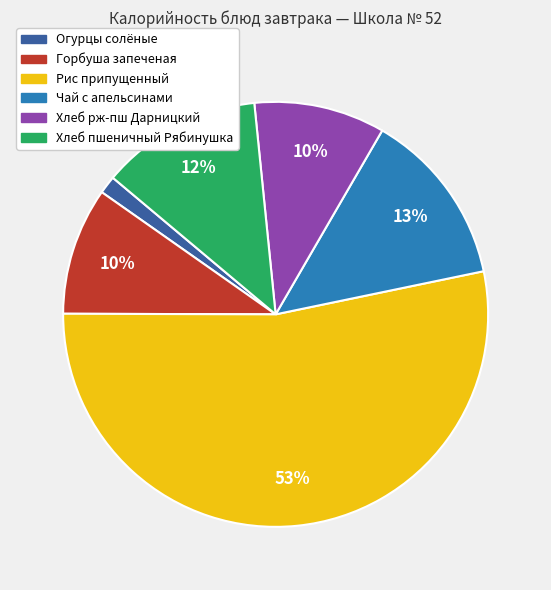

How many segments does this pie chart have?

6